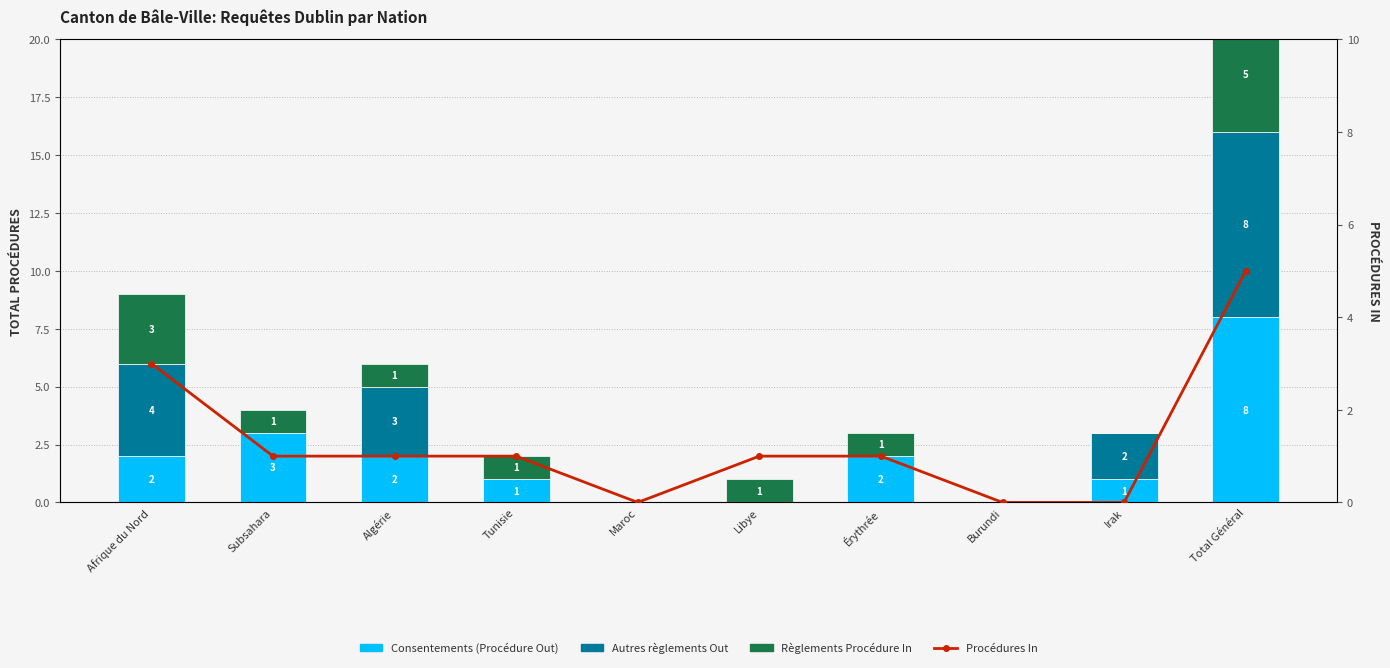

How many data points in Procédures In are above 1?

2